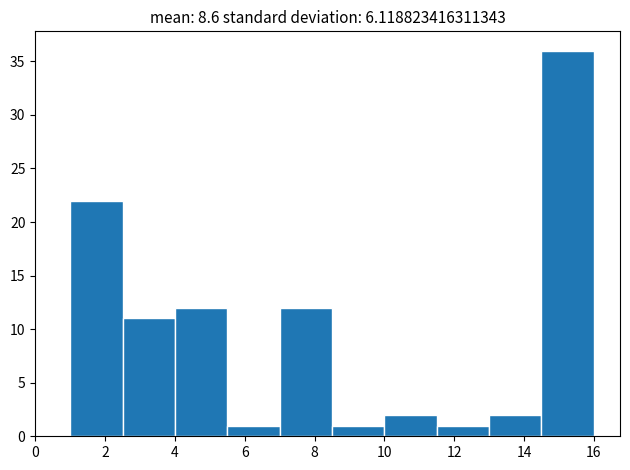

Over which range of the x-axis is the bar tallest?

14.5 to 16.0